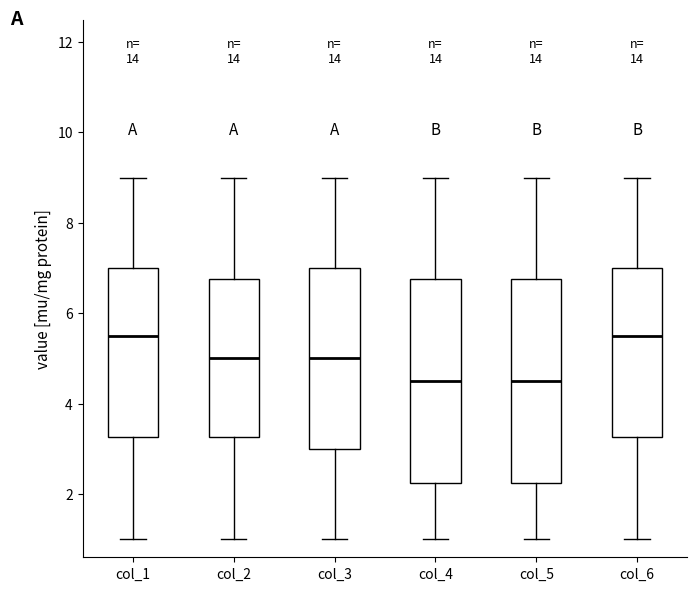

Where is the upper edge of the box for col_1 on the y-axis? The values are not printed on the chart, so give them approximately, as read against the axis.

7.0